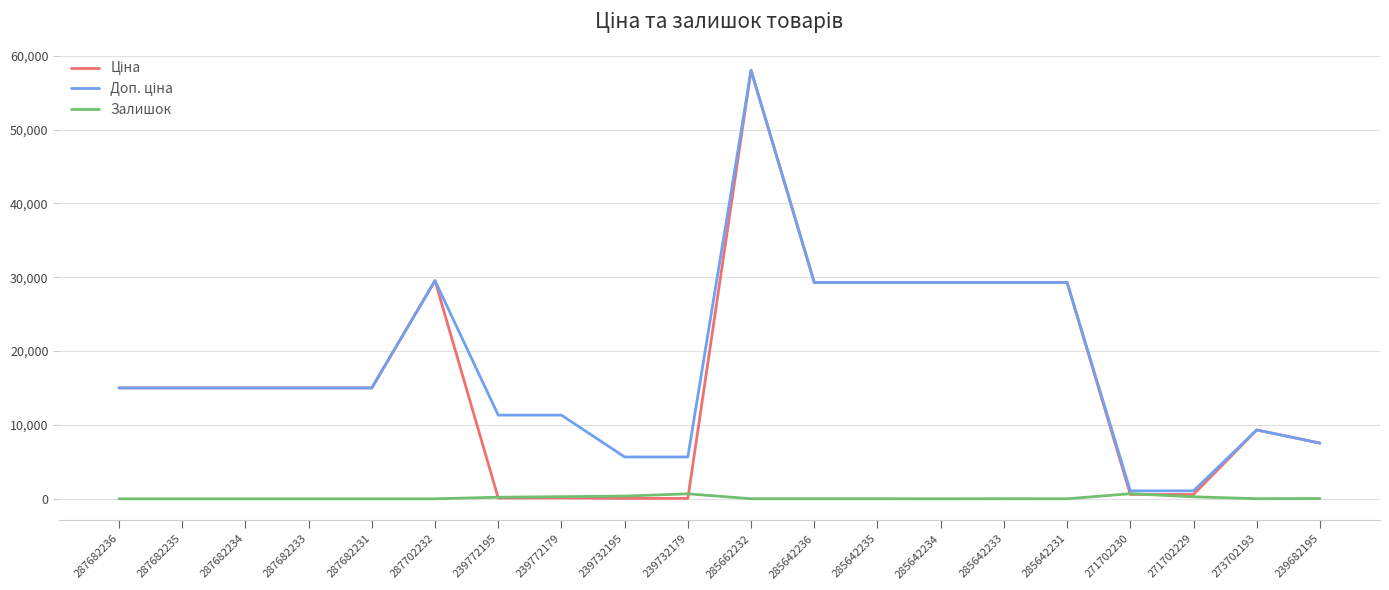

True or false: Залишок has a value of 0.0 at 287682236.

True